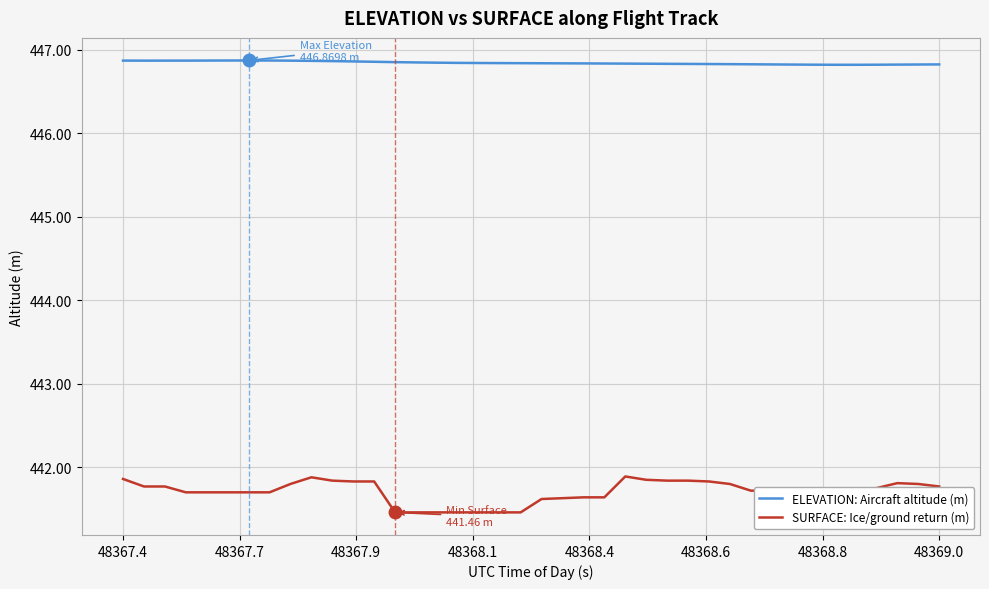

Which series has the largest range (max minus min)?

SURFACE: Ice/ground return (m)